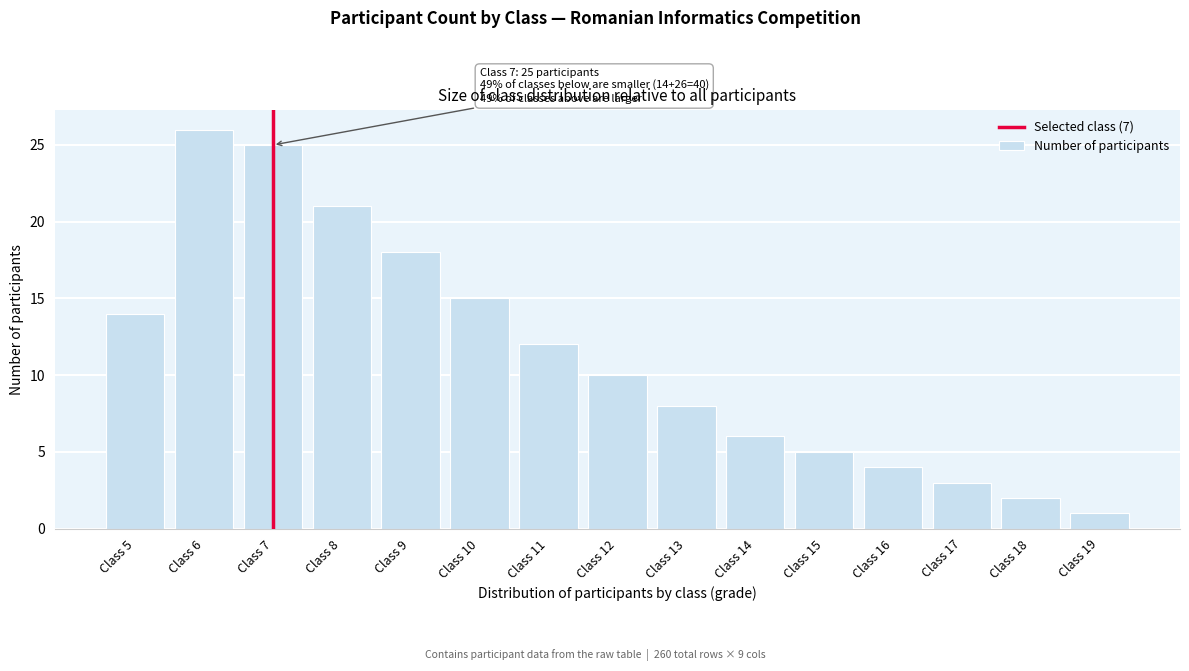

Reading right to left, list all the values displayed in this chart.

Class 19=1	Class 18=2	Class 17=3	Class 16=4	Class 15=5	Class 14=6	Class 13=8	Class 12=10	Class 11=12	Class 10=15	Class 9=18	Class 8=21	Class 7=25	Class 6=26	Class 5=14